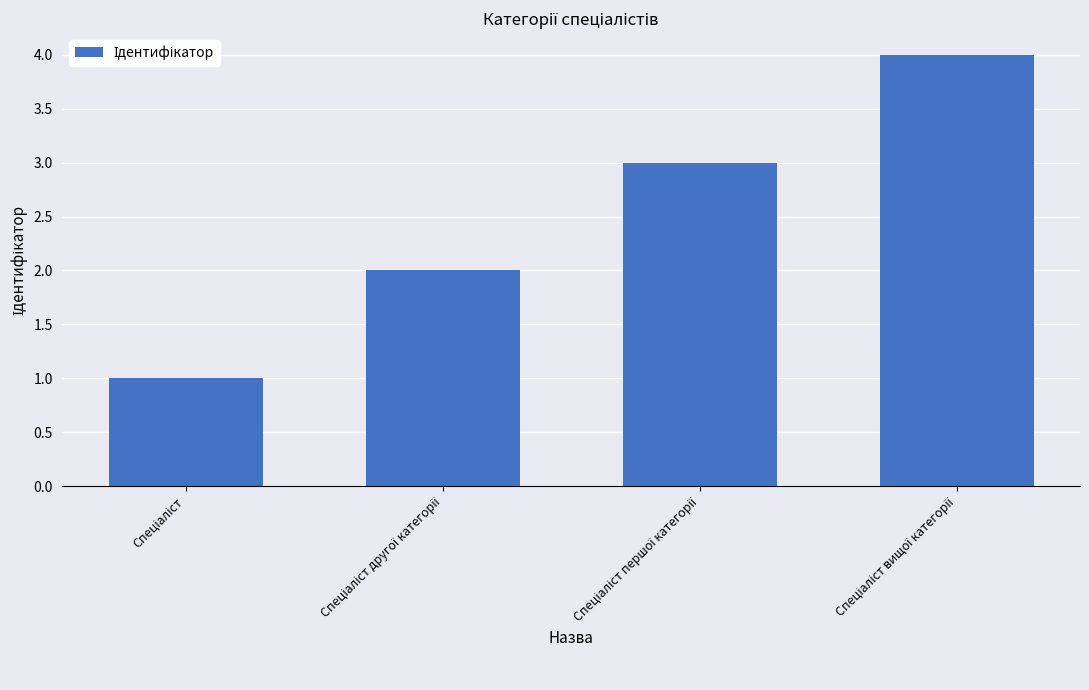

What is the sum of all values?

10